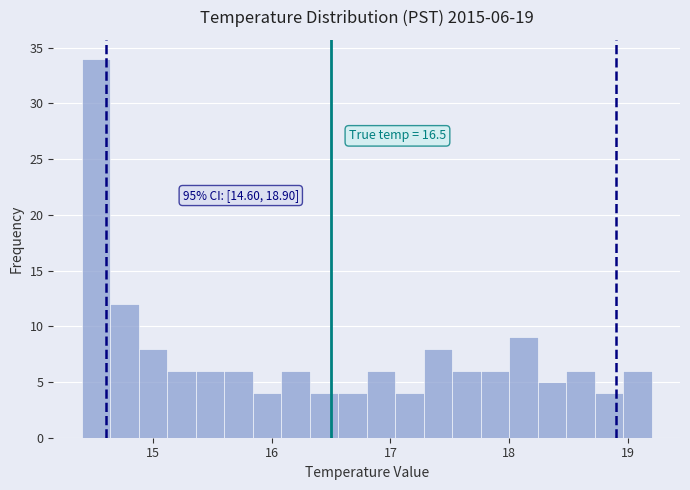

Around what value on the x-axis is the tallest bar? Give the approximate position of its centre, as read against the axis.

14.5